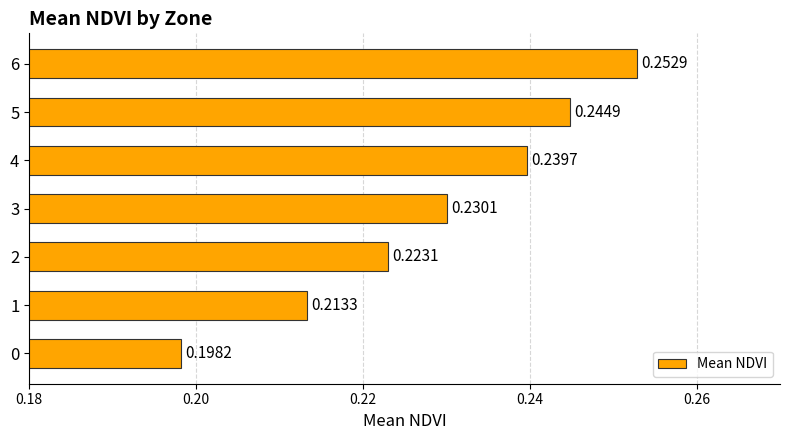

What is the sum of the values at 4 and 0?

0.4